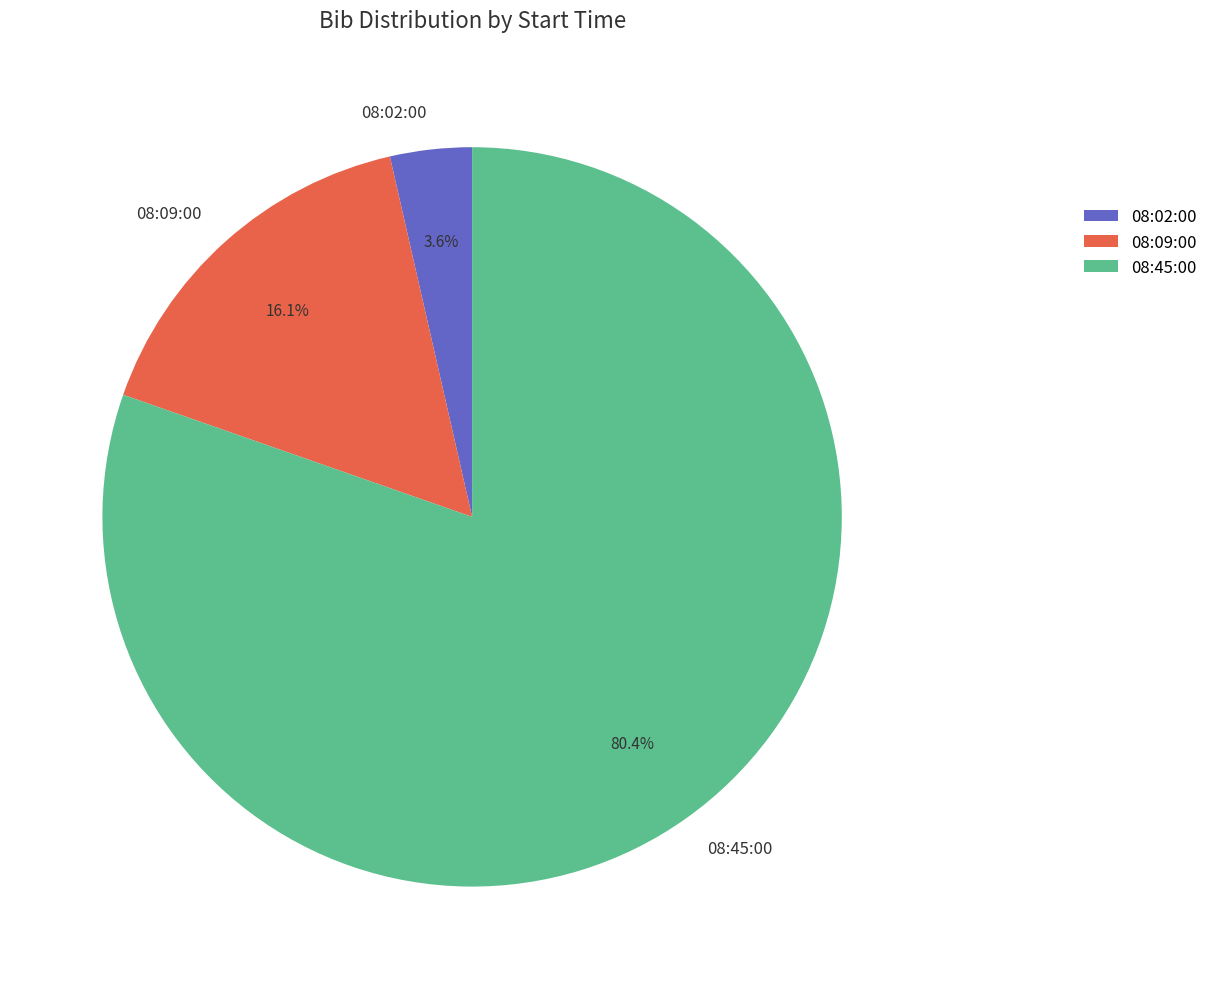

Is the sum of 08:09:00 and 08:02:00 greater than half?

No